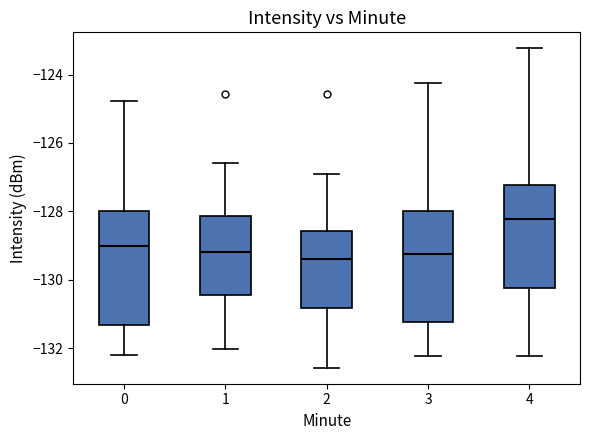

Reading left to right, transcribe this box plot: for each box, give where its median line is, the range the box spans, and where its two whiskers end, as read against the y-axis. The values are not printed on the chart, so give them approximately, as read against the axis.

0: median -129.0, box -131.4 to -128.0, whiskers -132.2 to -124.8
1: median -129.2, box -130.4 to -128.2, whiskers -132.0 to -126.6
2: median -129.4, box -130.8 to -128.6, whiskers -132.6 to -127.0
3: median -129.2, box -131.2 to -128.0, whiskers -132.2 to -124.2
4: median -128.2, box -130.2 to -127.2, whiskers -132.2 to -123.2